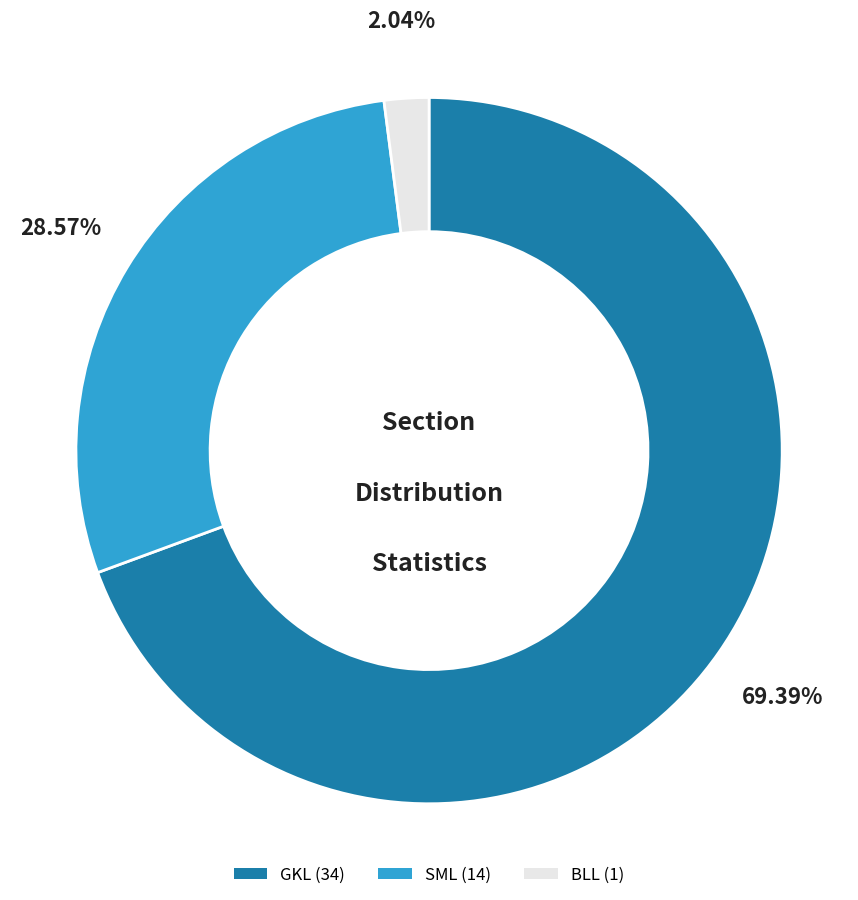

Is there a majority slice in this chart?

Yes